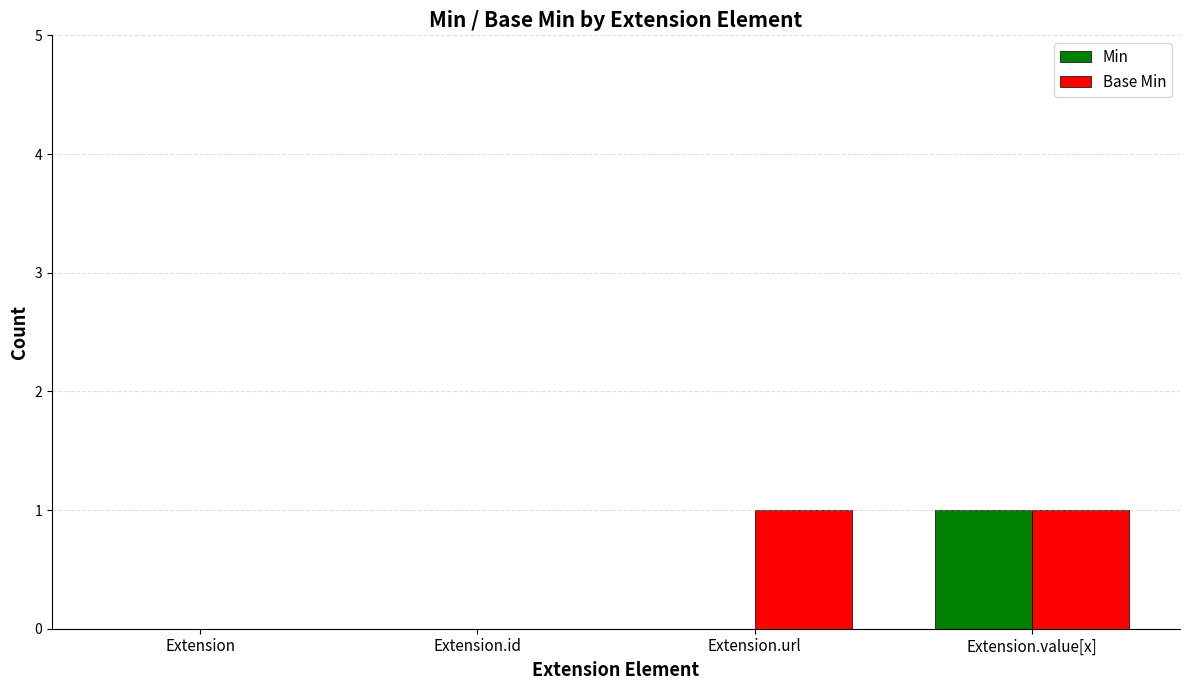

True or false: Base Min has a value of 0 at Extension.

True